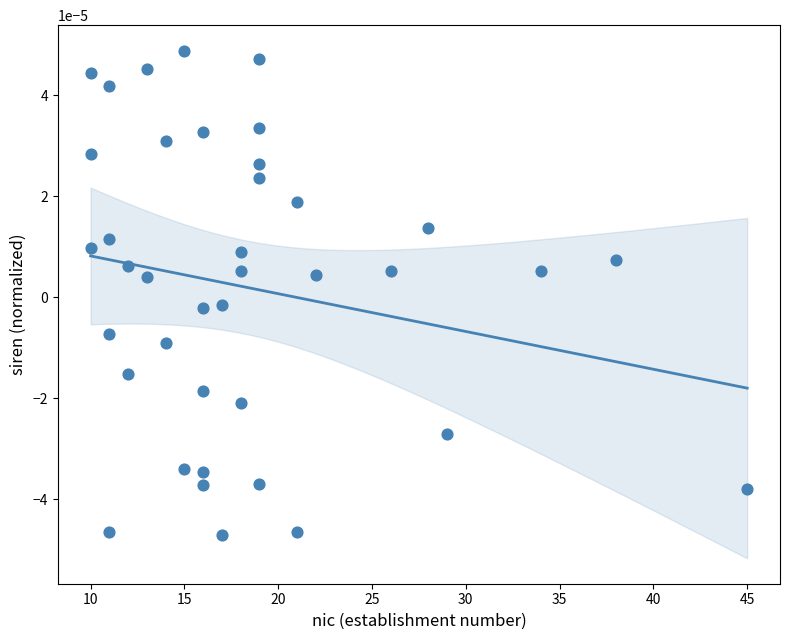

What is the range of X values (max minus min)?

35.0